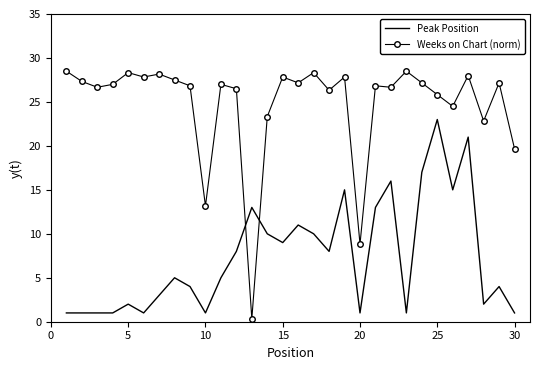

Rank the series by their average value, from highest to lowest.

Weeks on Chart (norm), Peak Position